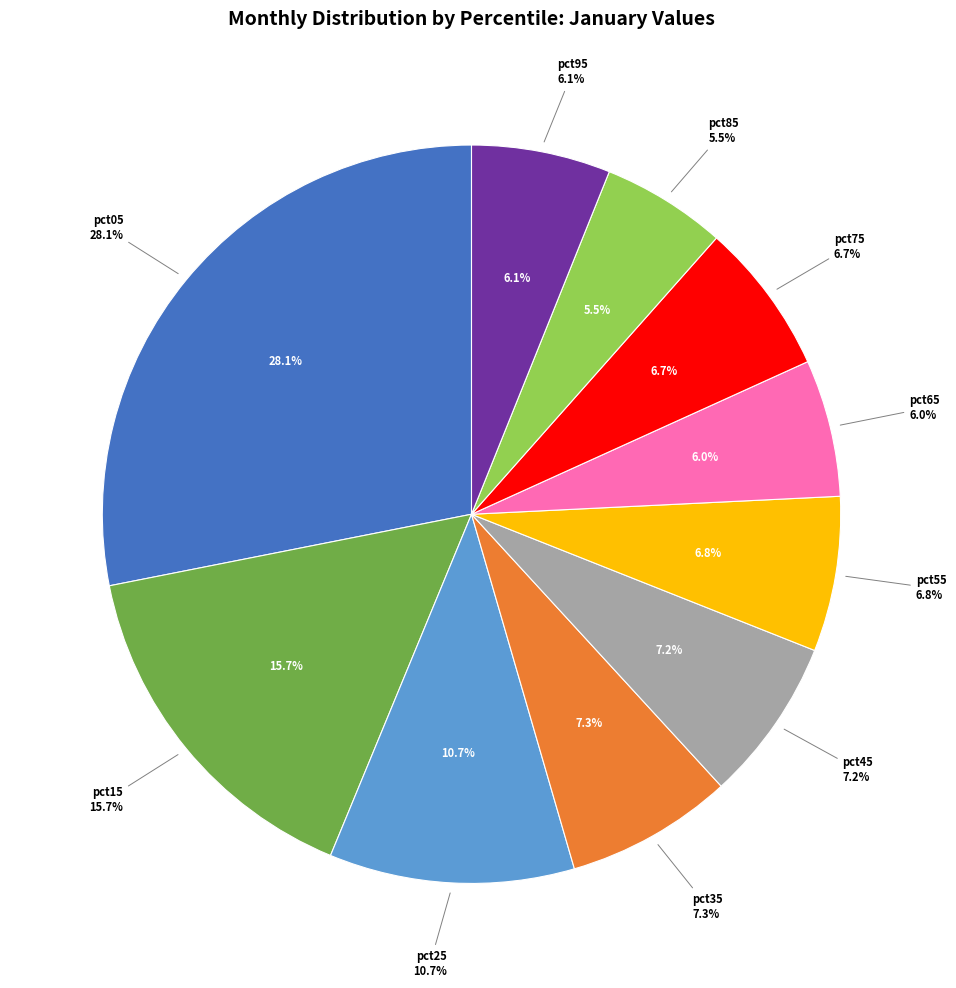

True or false: pct75 accounts for 16% of the total.

False